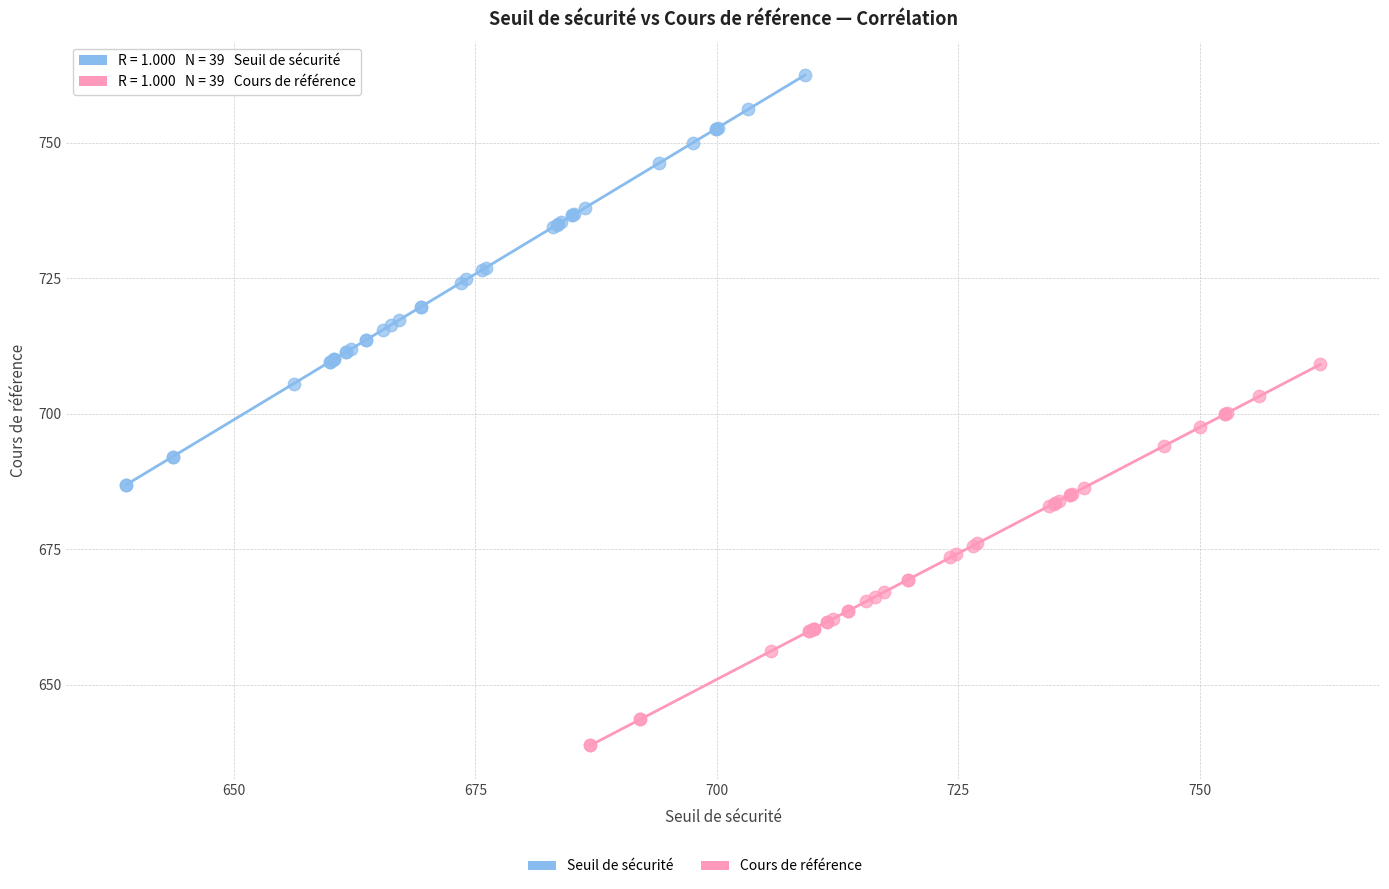

Which series reaches the minimum Y coordinate?

Cours de référence